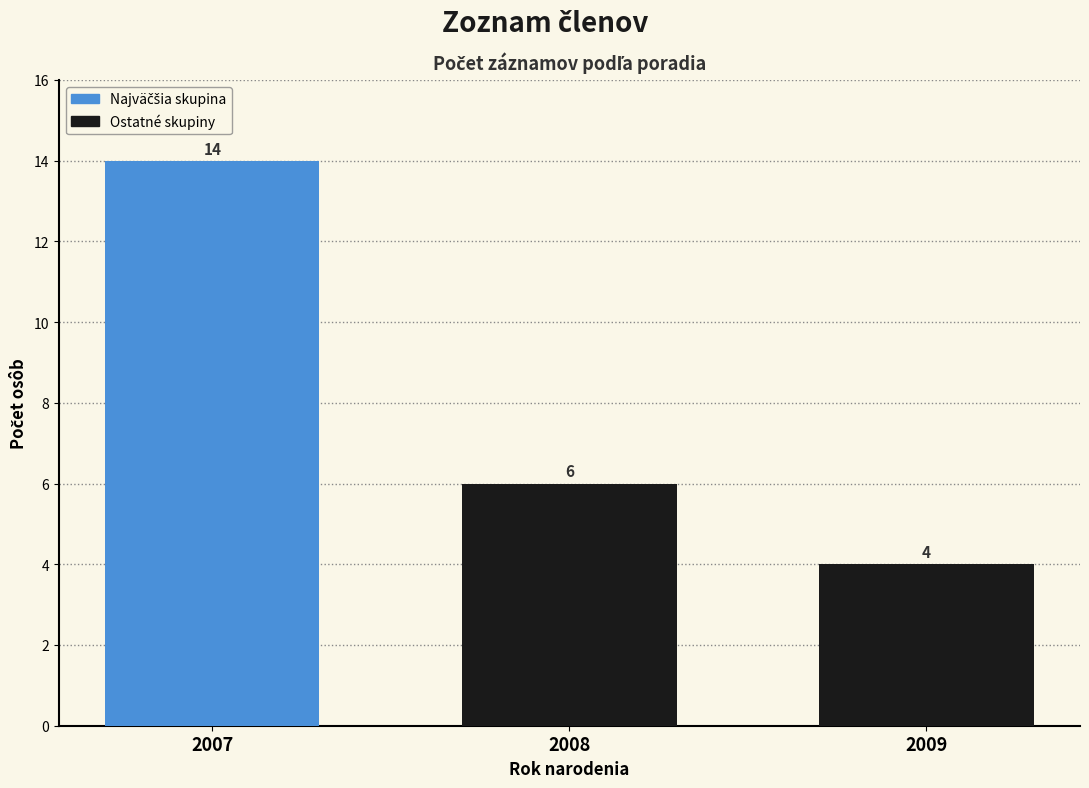

What is the sum of all values?

24